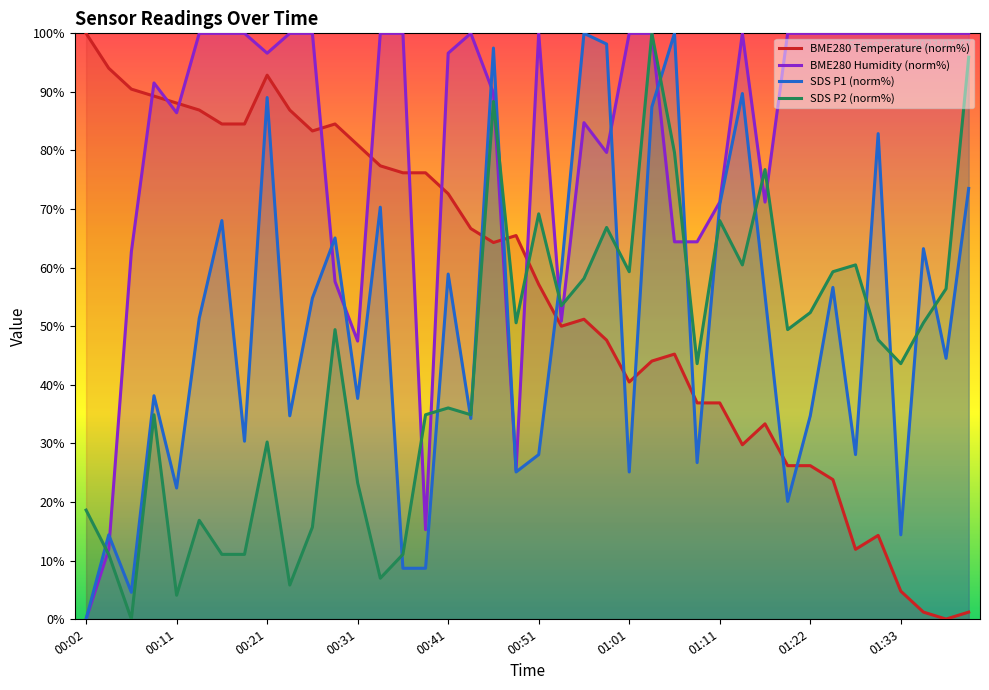

What is the sum of all BME280_humidity values?

3267.8